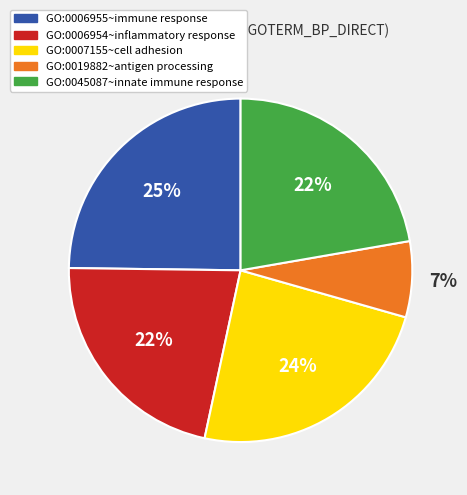

To the nearest percent, what is the difference between the largest and smallest slice percentages?

18%